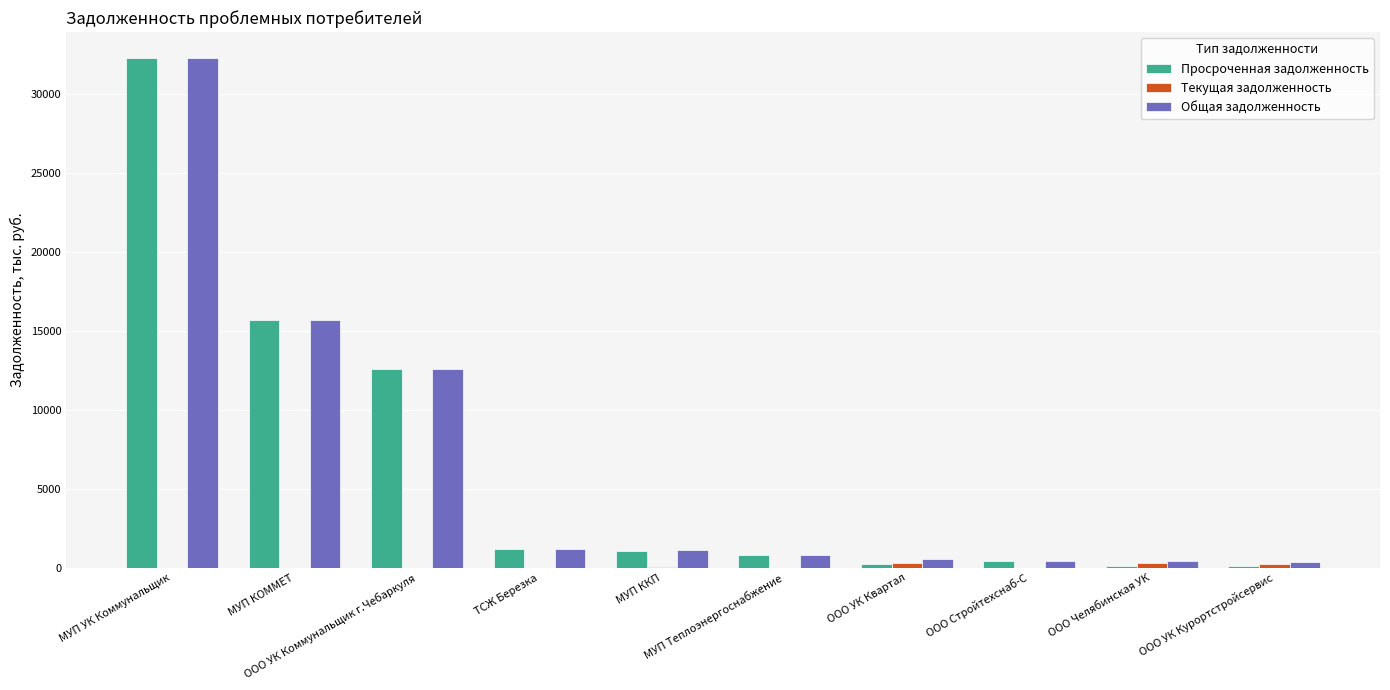

At which label does Общая задолженность reach its peak?

МУП УК Коммунальщик